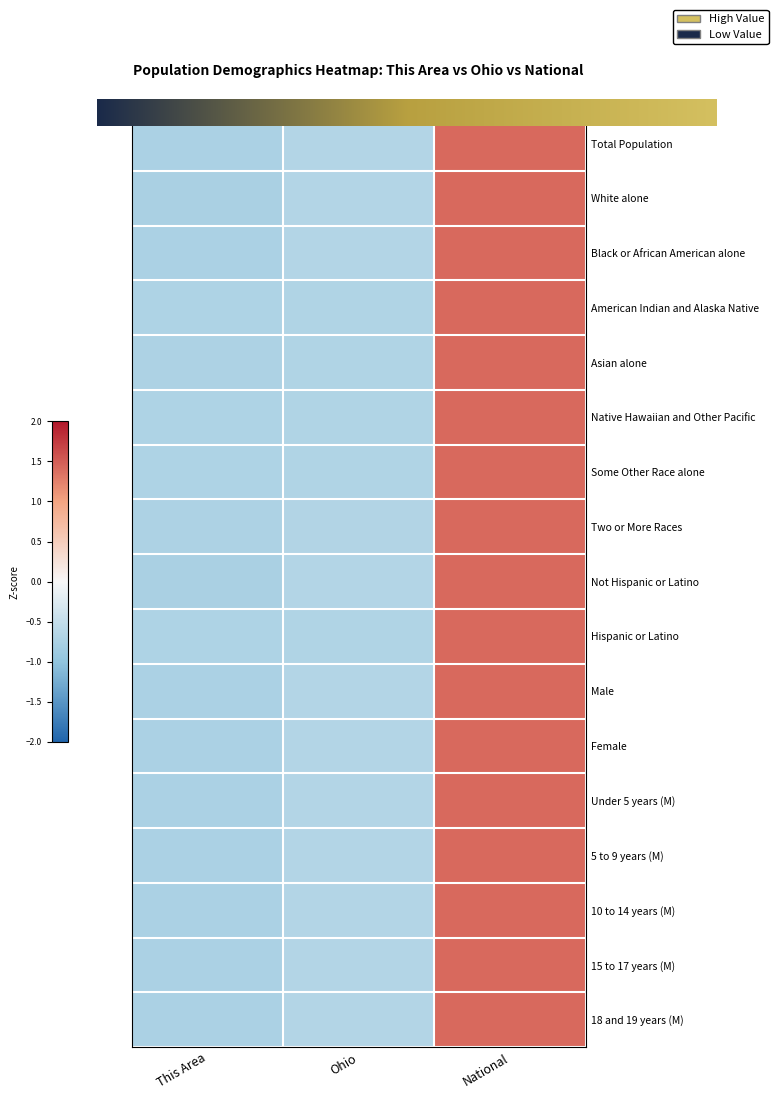

Is it true that Under 5 years (M) equals -1.2 at This Area?

False